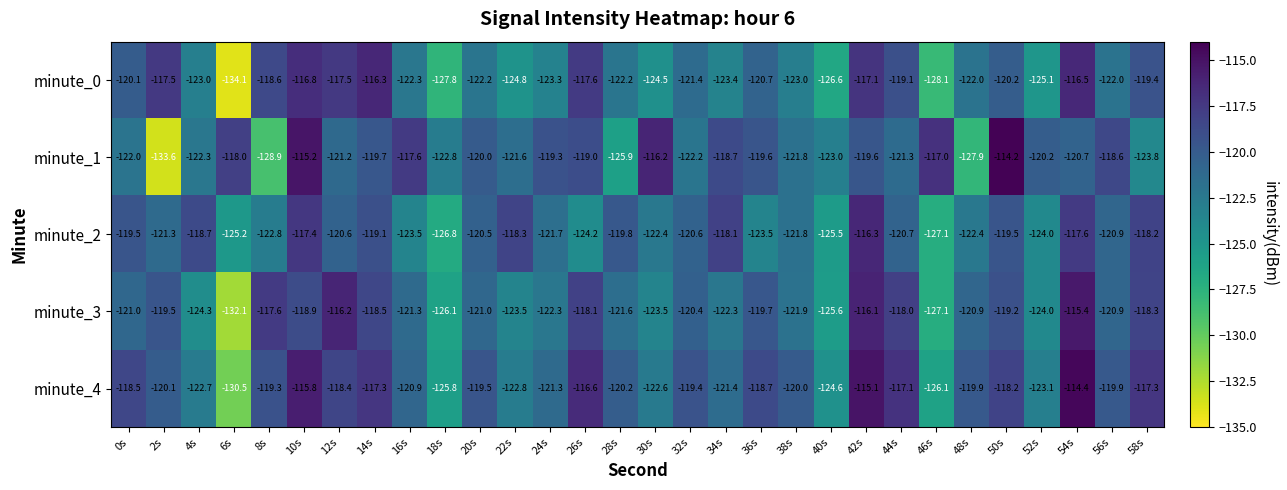

Which series has the largest total across all categories?

minute_4